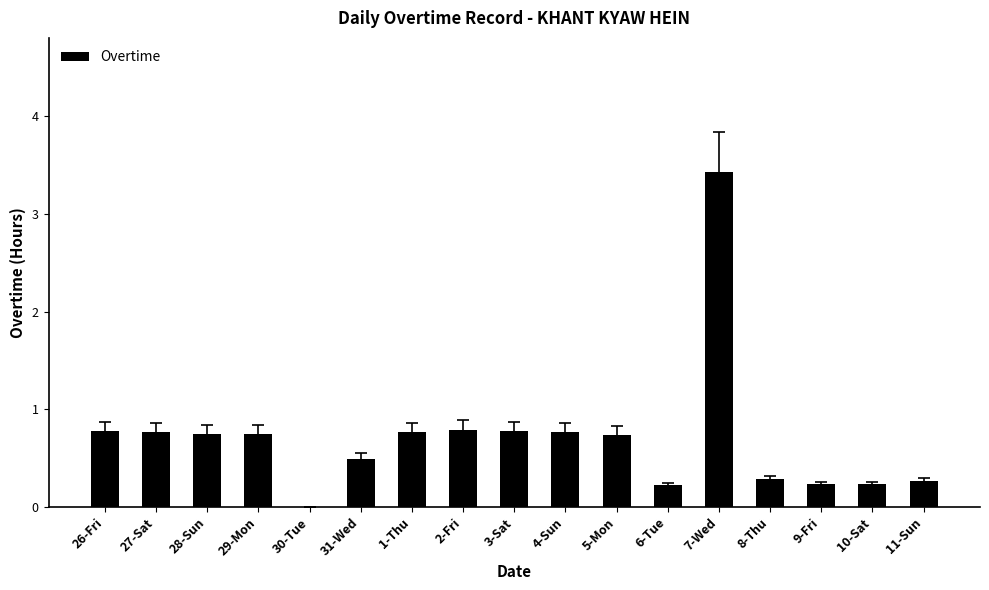

What value does the data have at 11-Sun?

0.3